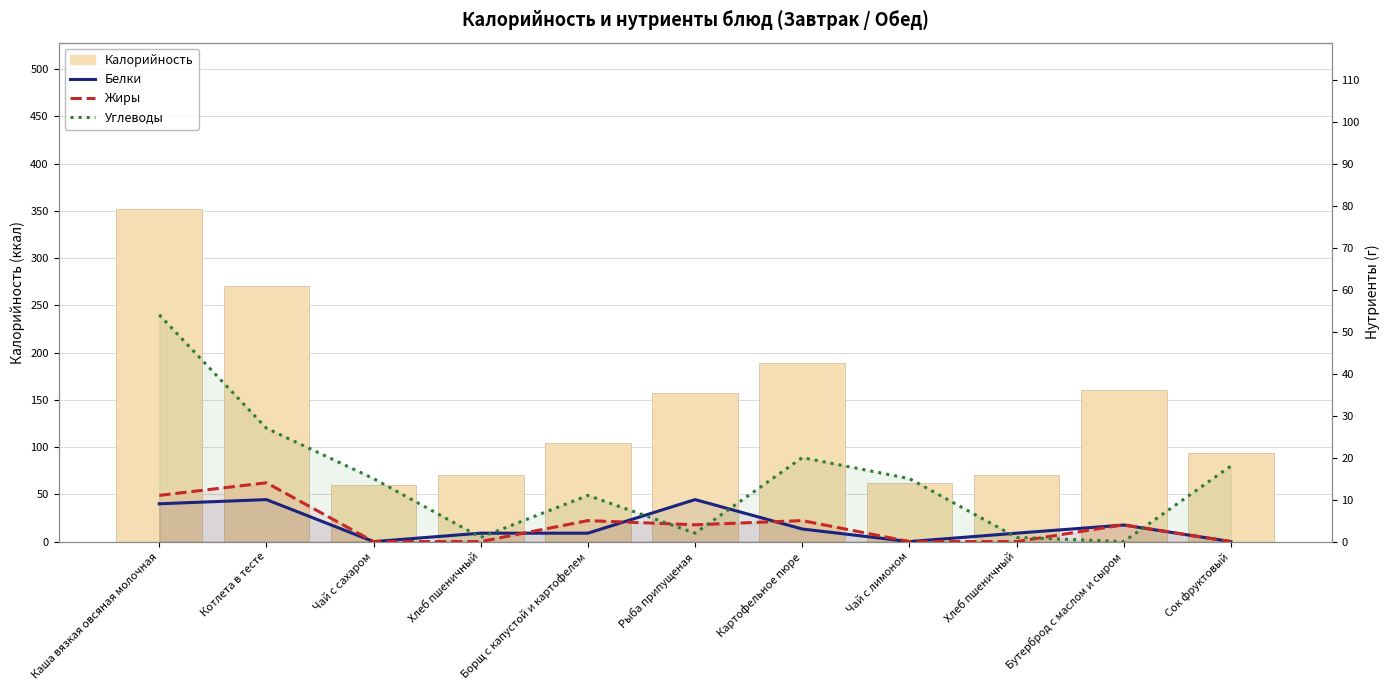

The value of Калорийность at Бутерброд с маслом и сыром is 160.0. True or false?

True